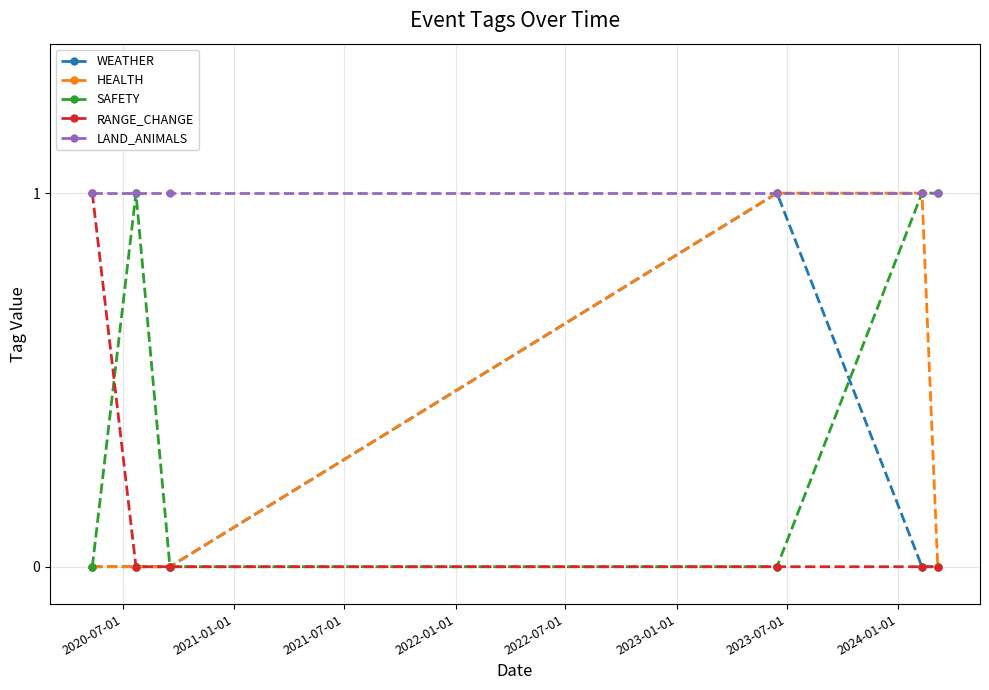

What is the value of the HEALTH point at the 5th from the left?

1